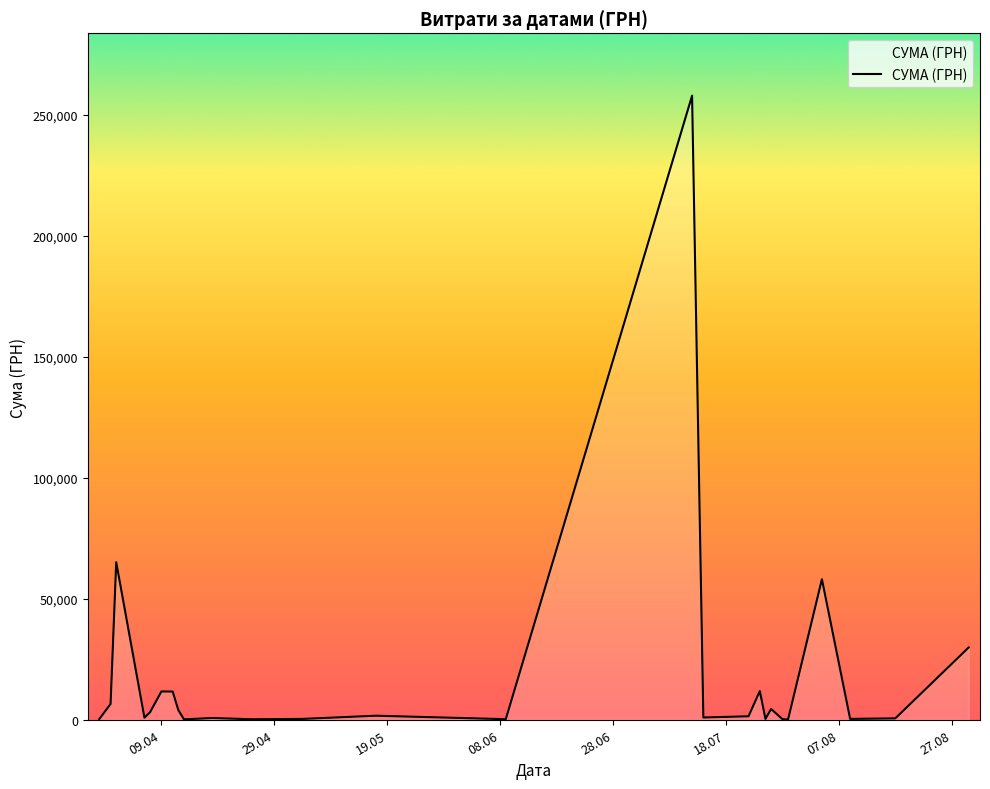

What is the maximum value shown in the chart?

258001.8